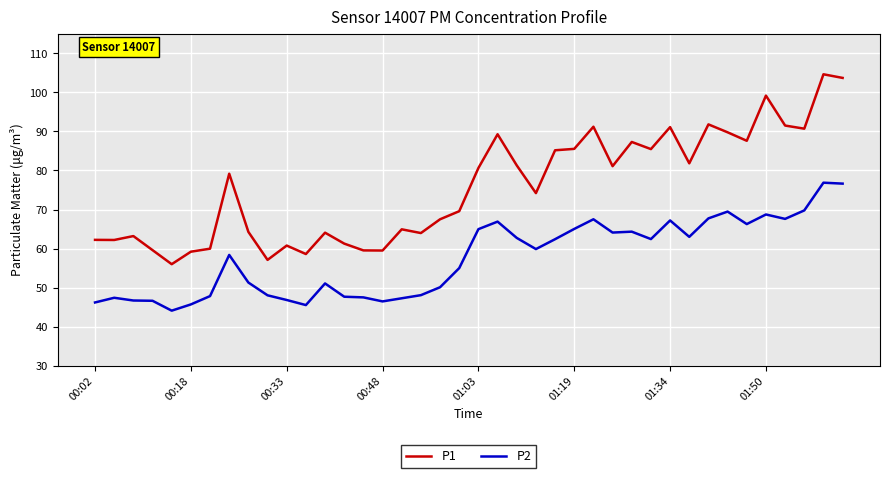

Which series has the largest total across all categories?

P1